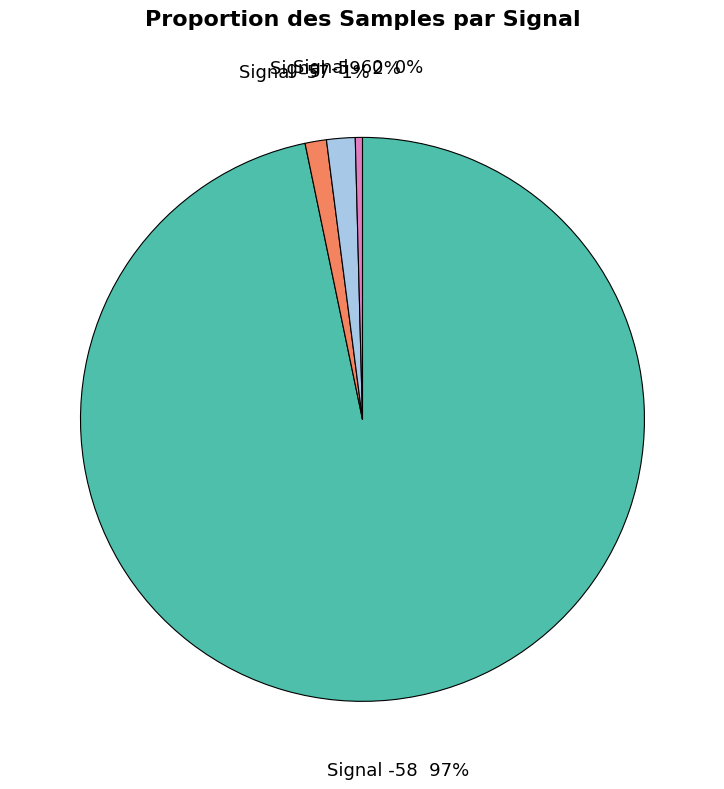

How many slices are in this pie chart?

4